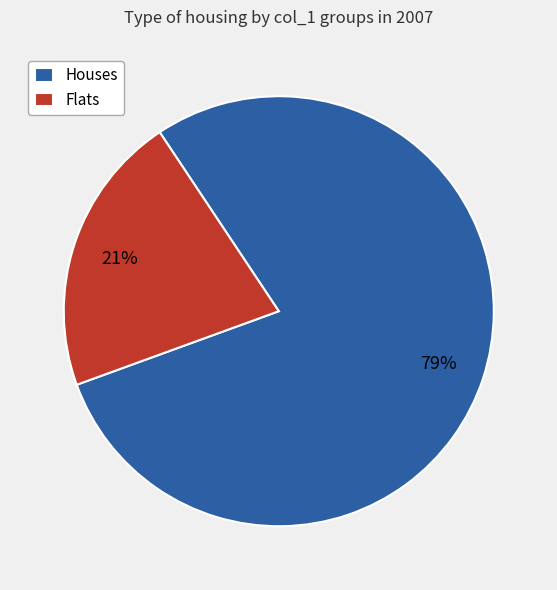

To the nearest percent, what portion does Houses represent?

79%